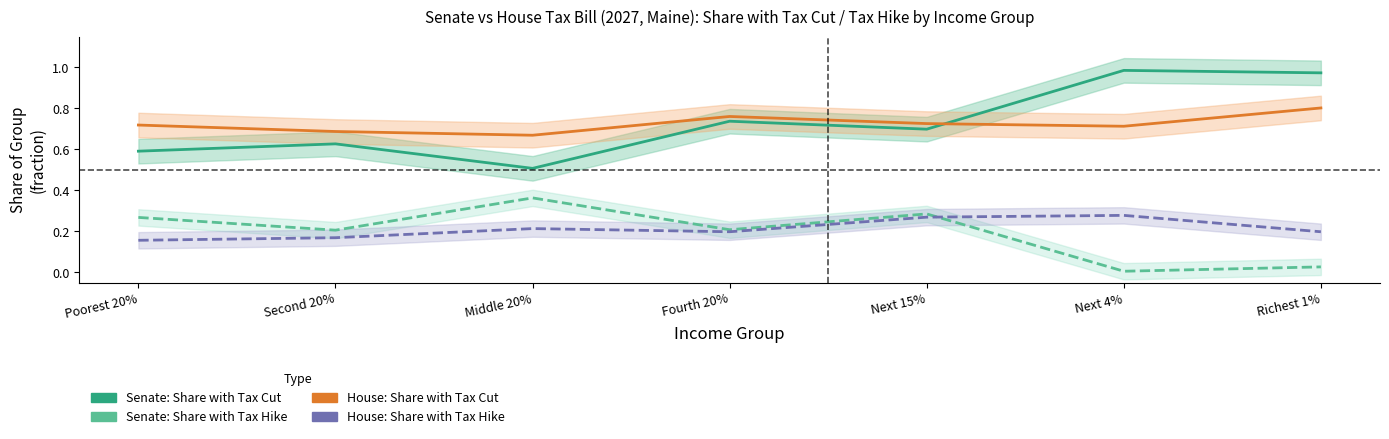

Which series has the largest range (max minus min)?

Senate: Share with Tax Cut